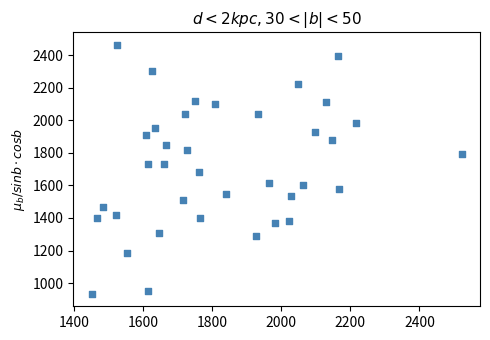

What is the range of X values (max minus min)?

1071